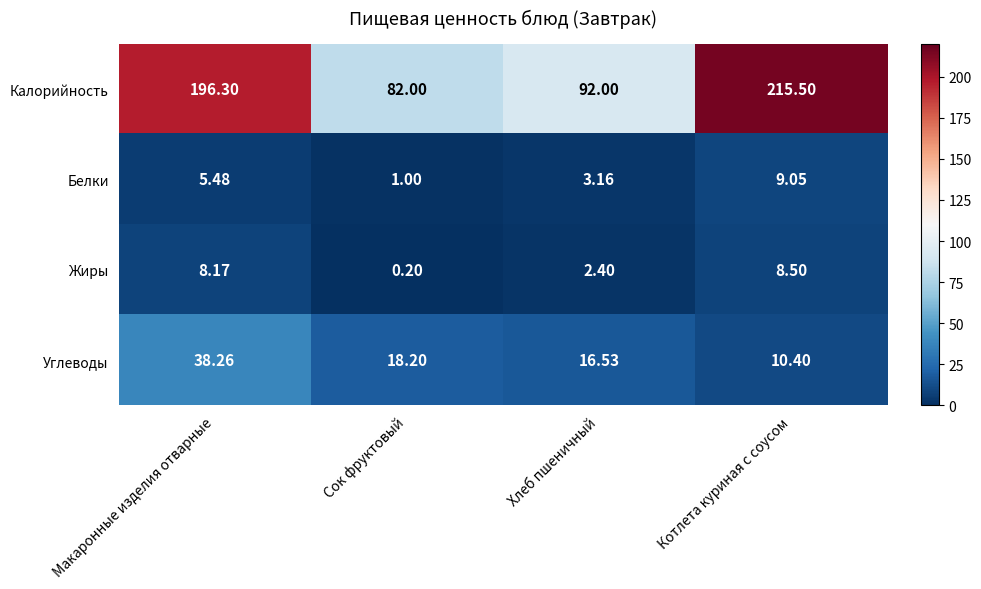

Which label corresponds to the smallest value in the chart?

Сок фруктовый